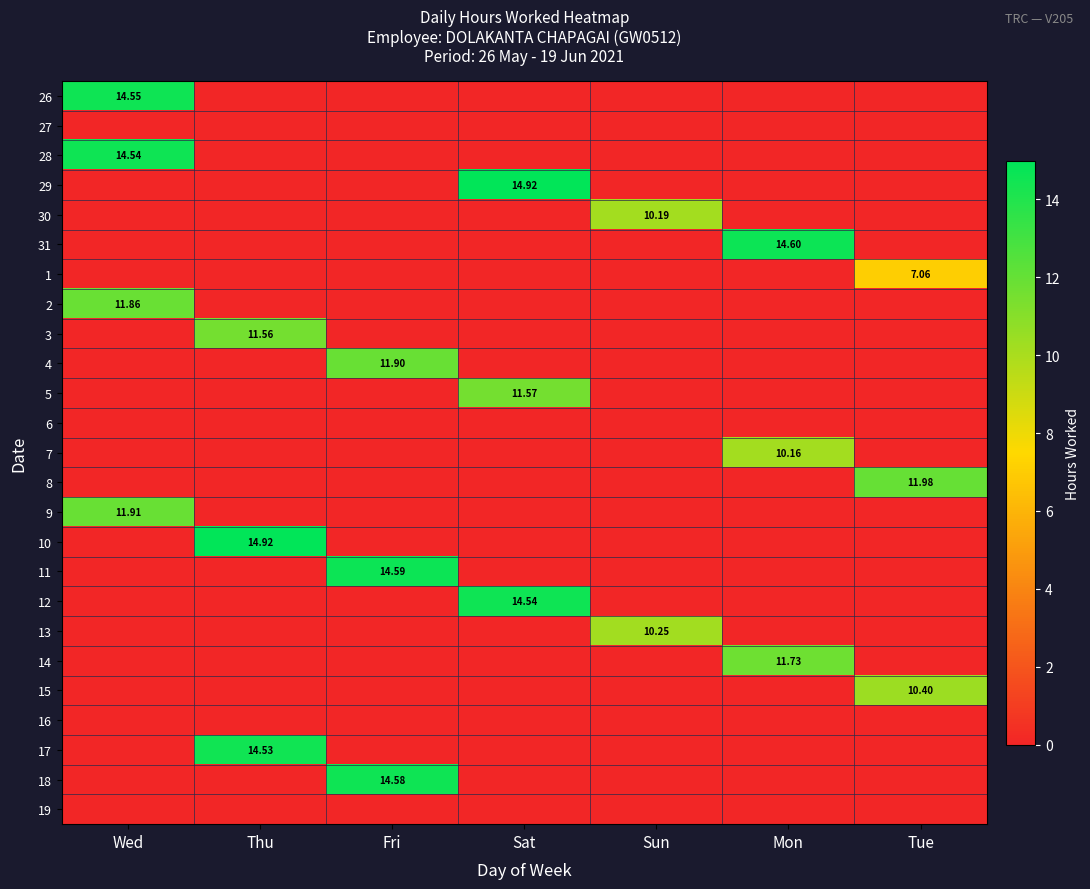

What is the sum of all 18 values?

14.6